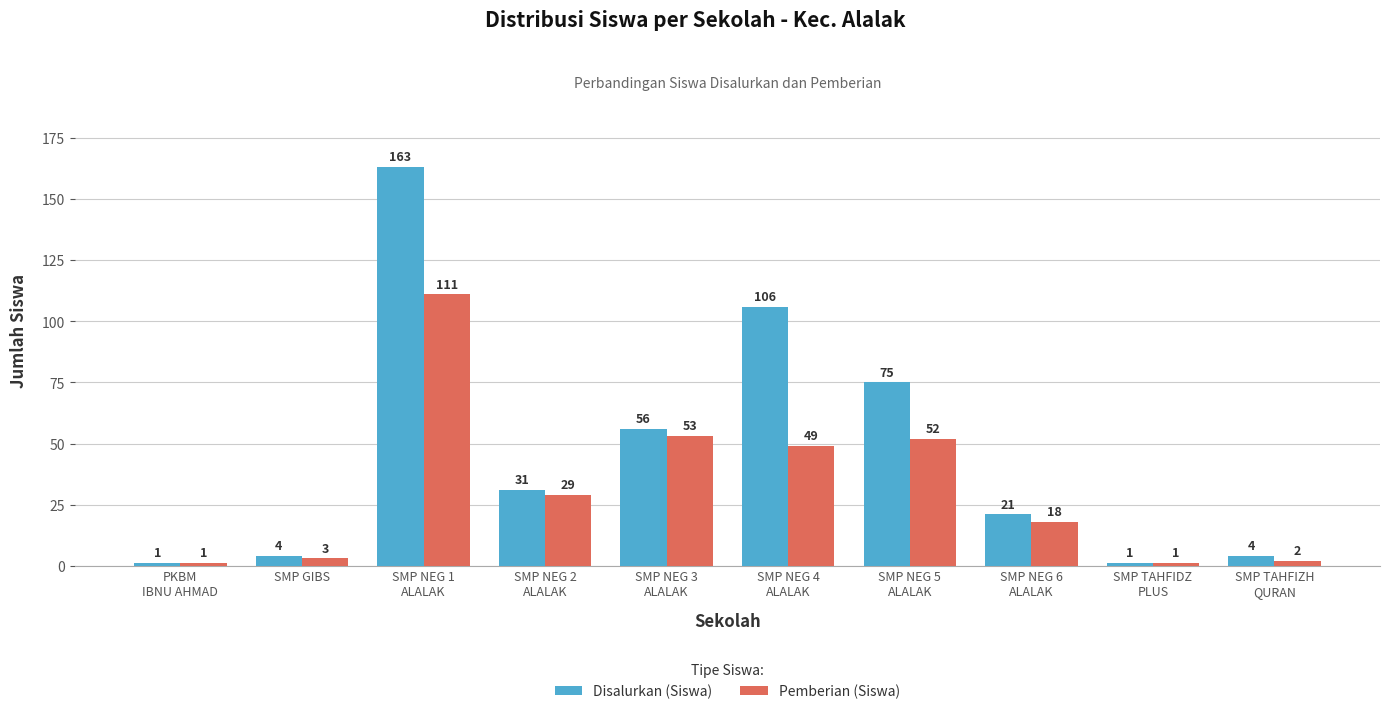

Does the chart contain any negative values?

No